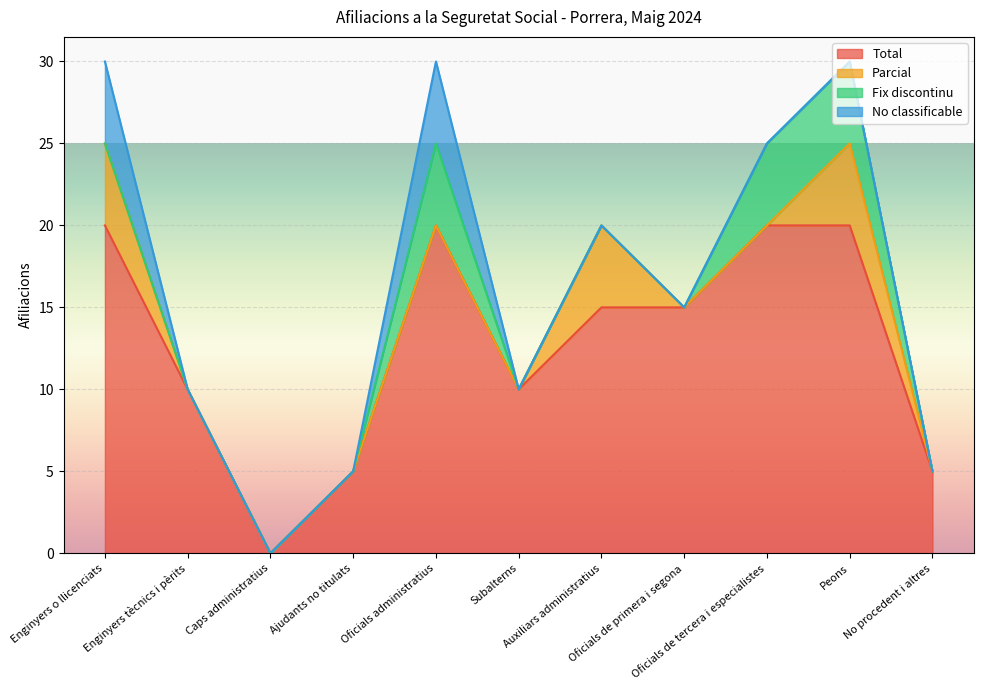

True or false: Total and Fix discontinu cross at least once.

False